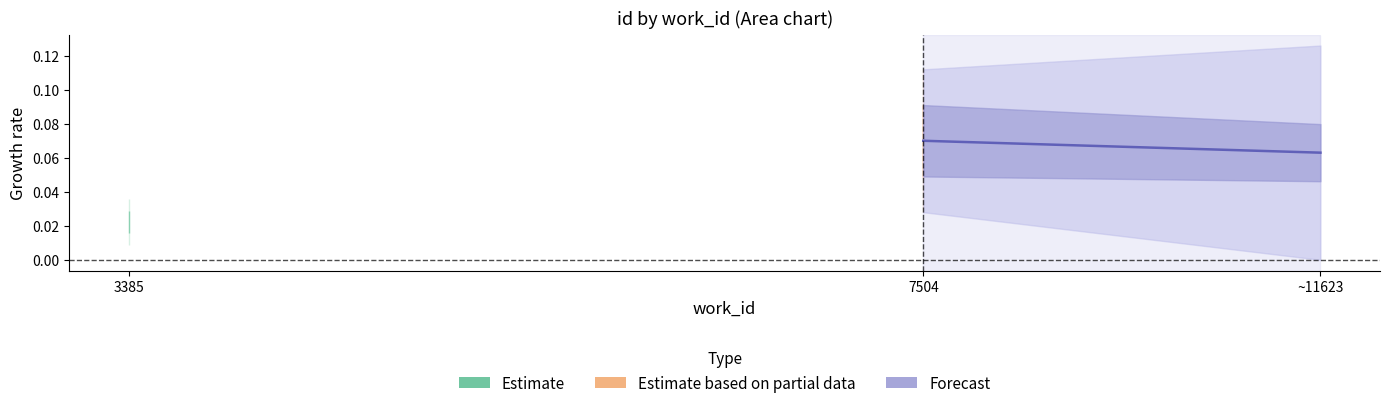

Does the chart display data point markers on the line(s)?

No